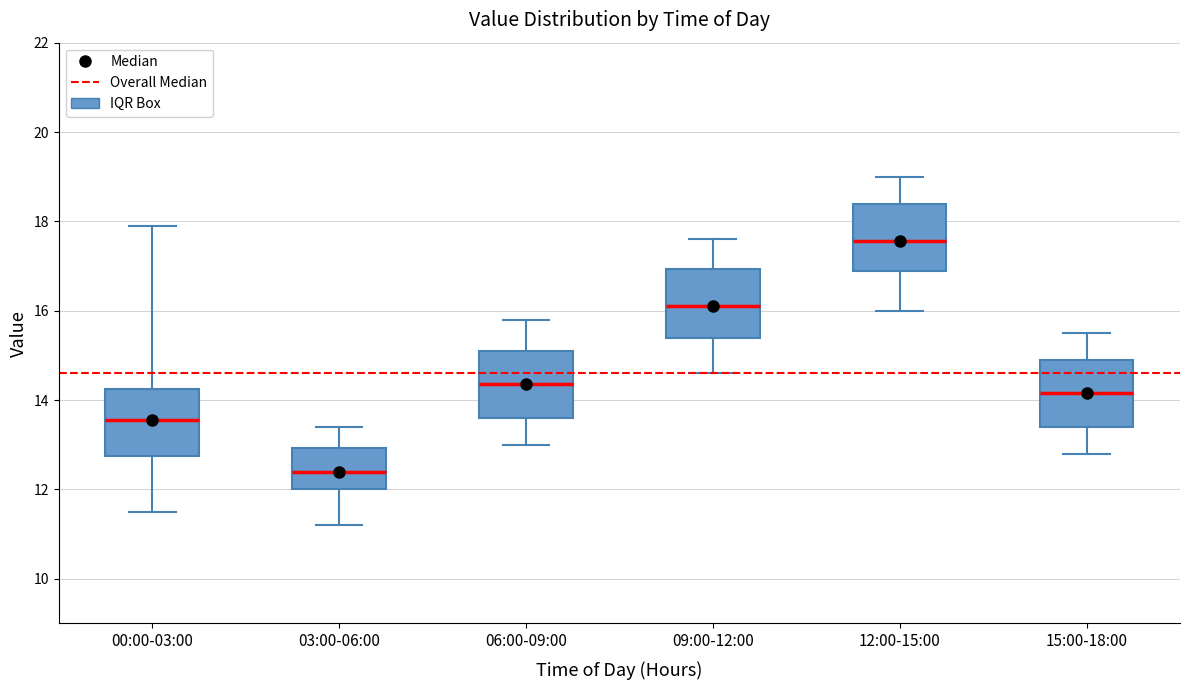

Where is the lower edge of the box for 00:00-03:00 on the y-axis? The values are not printed on the chart, so give them approximately, as read against the axis.

12.8